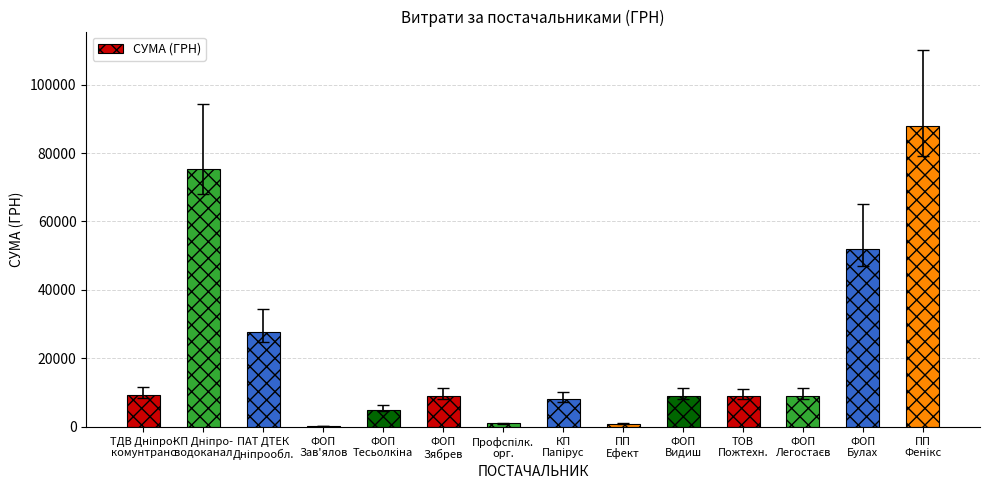

What is the sum of all values?

303911.1